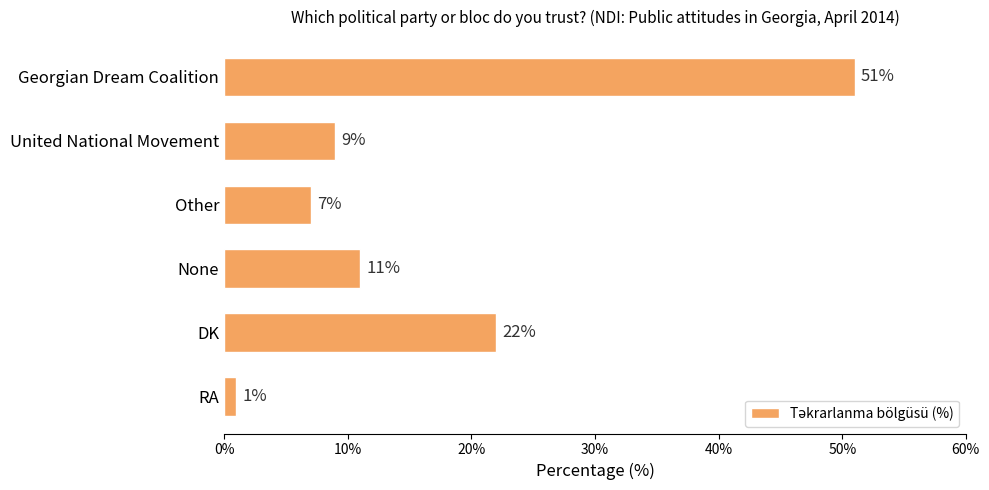

The value at Georgian Dream Coalition is 51. True or false?

True